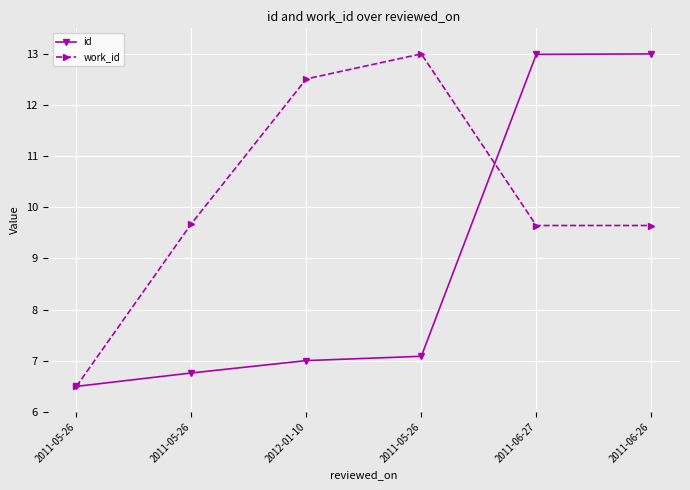

Does the chart have visible grid lines?

Yes